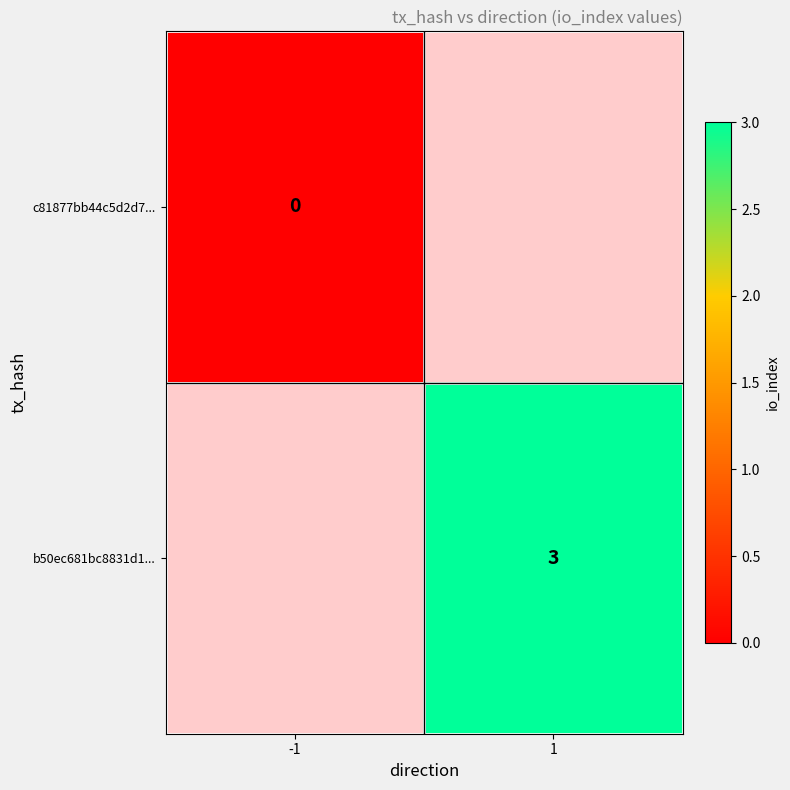

True or false: b50ec681bc8831d1... has a value of 1 at 1.

False